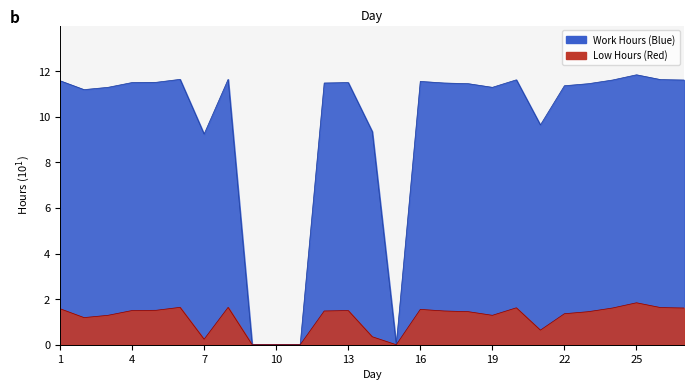

What value does the Low Hours (Red) series have at 16?

1.6